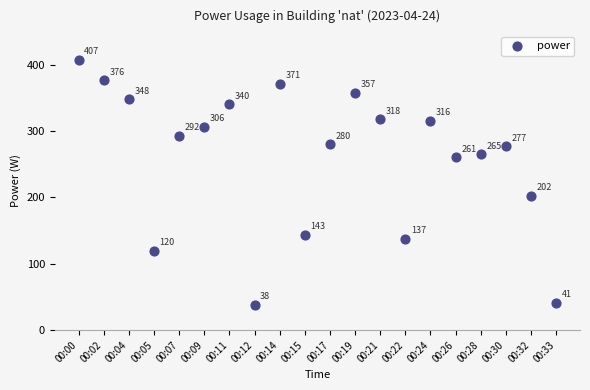

What Y value in the scatter plot is closest to 222?

202.1